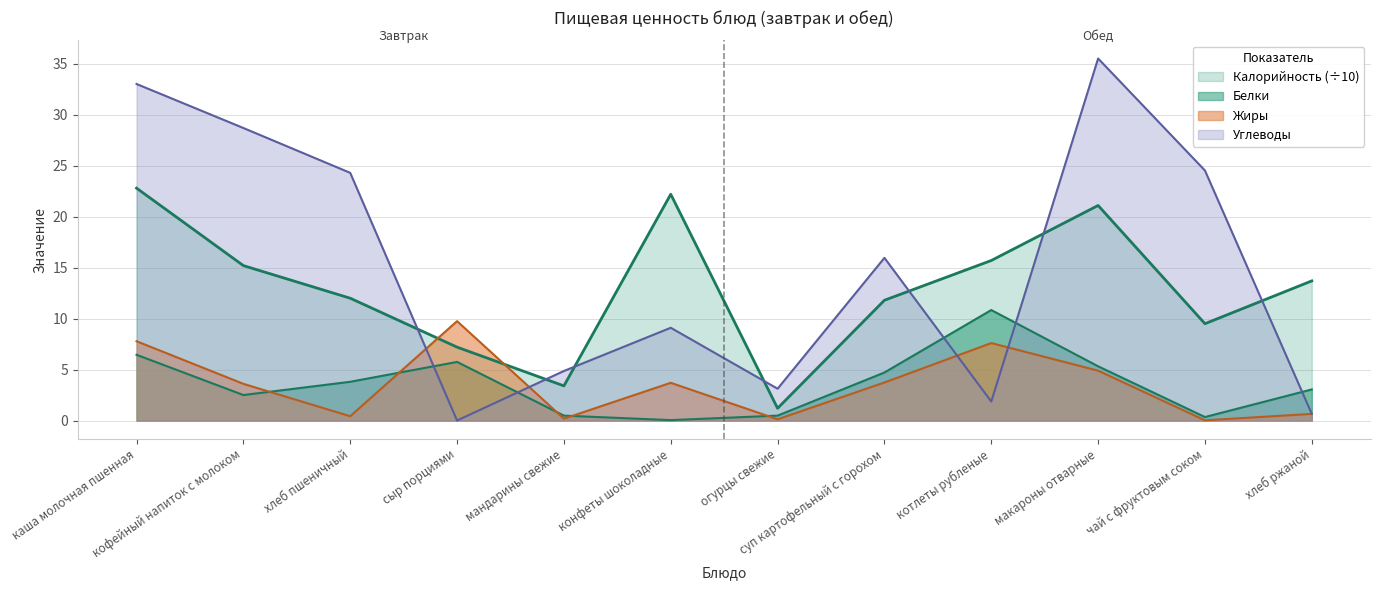

What is the average value of the Калорийность series?

13.0